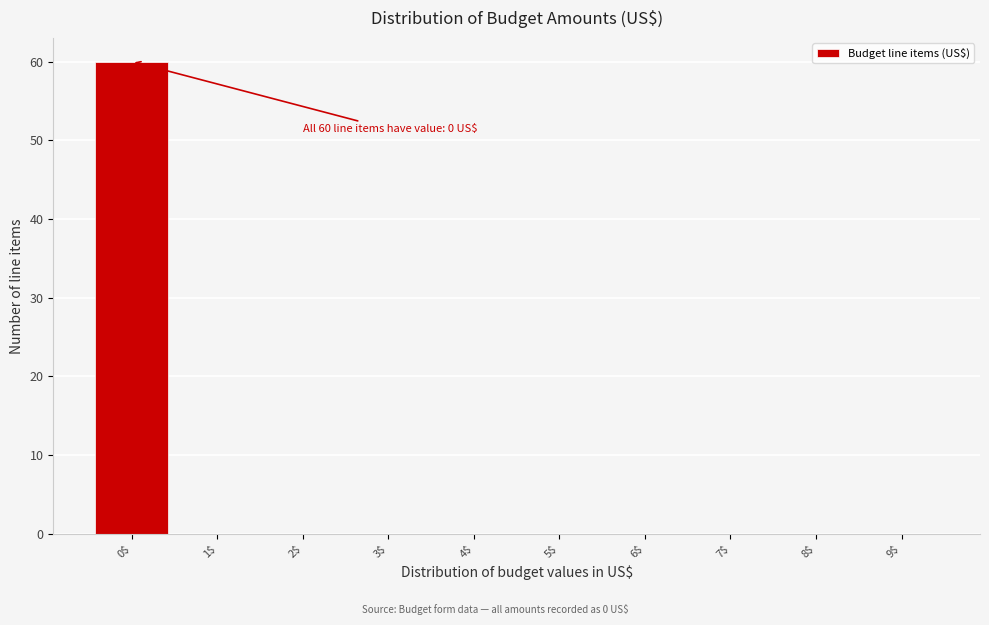

Over which range of the x-axis is the bar tallest?

-0.5 to 0.5